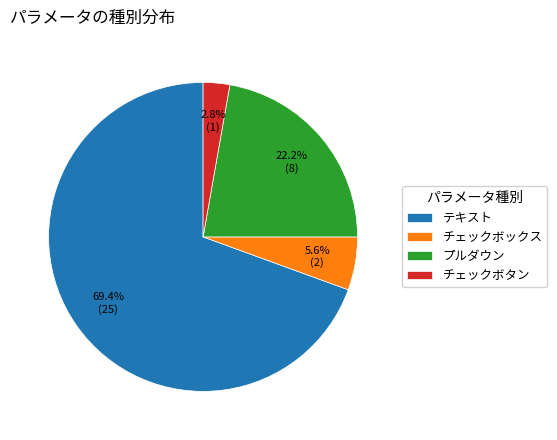

Which category has the smallest portion of the pie?

チェックボタン